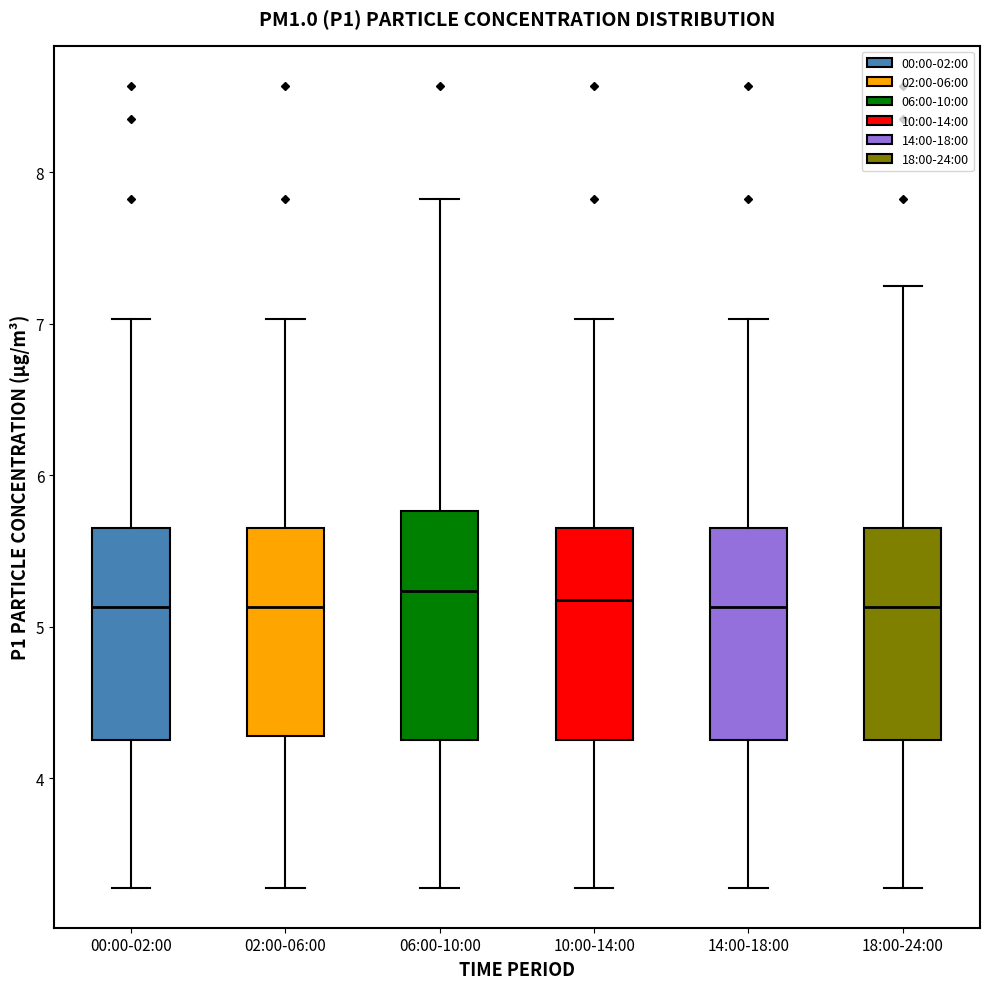

Reading left to right, transcribe this box plot: for each box, give where its median line is, the range the box spans, and where its two whiskers end, as read against the y-axis. The values are not printed on the chart, so give them approximately, as read against the axis.

00:00-02:00: median 5.1, box 4.3 to 5.7, whiskers 3.3 to 7.0
02:00-06:00: median 5.1, box 4.3 to 5.7, whiskers 3.3 to 7.0
06:00-10:00: median 5.2, box 4.3 to 5.8, whiskers 3.3 to 7.8
10:00-14:00: median 5.2, box 4.3 to 5.7, whiskers 3.3 to 7.0
14:00-18:00: median 5.1, box 4.3 to 5.7, whiskers 3.3 to 7.0
18:00-24:00: median 5.1, box 4.3 to 5.7, whiskers 3.3 to 7.3